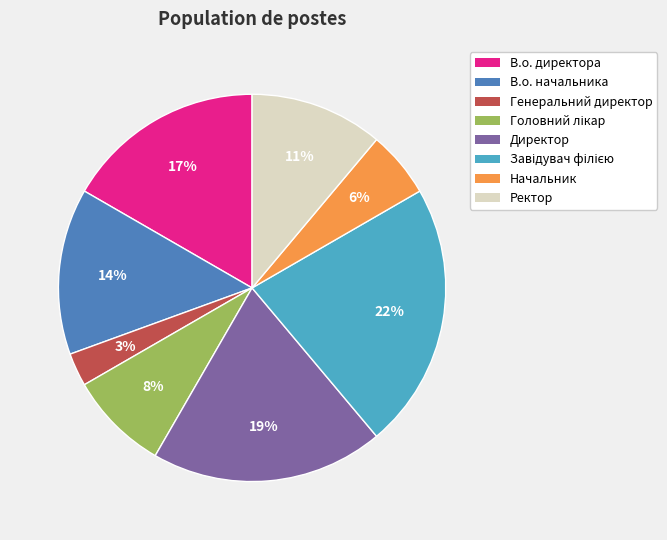

What percentage is the В.о. директора slice, to the nearest percent?

17%